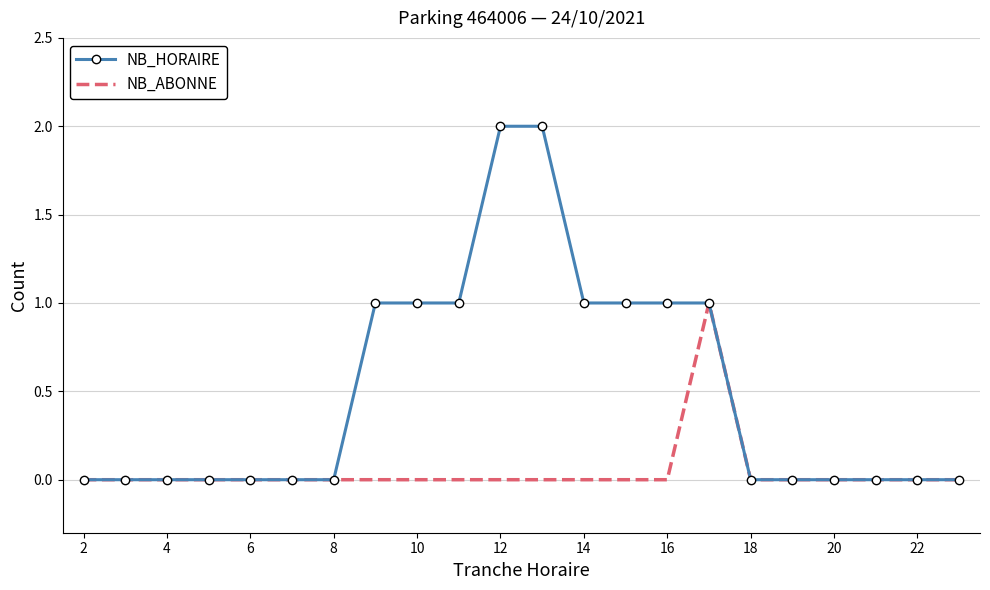

Rank the series by their maximum value, from lowest to highest.

NB_ABONNE, NB_HORAIRE